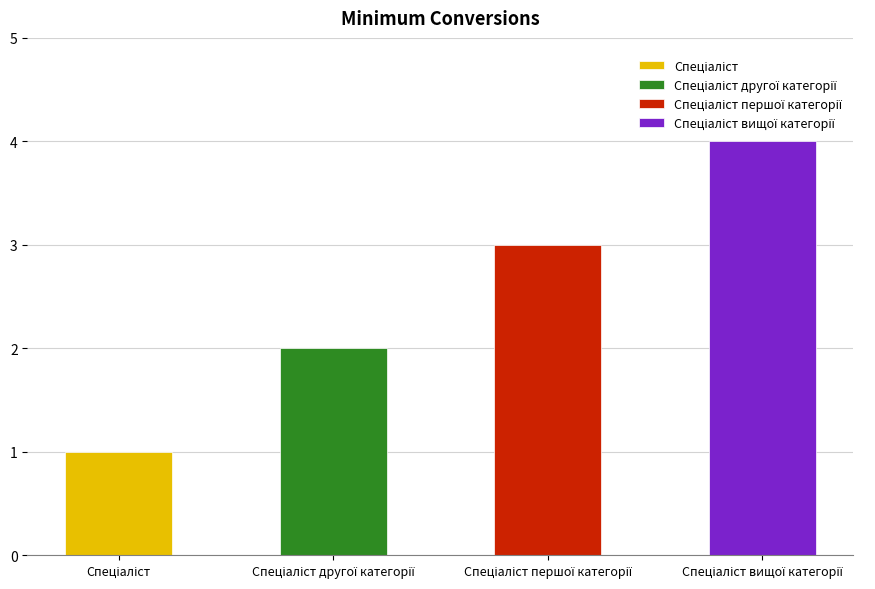

Between Спеціаліст and Спеціаліст першої категорії, which is larger?

Спеціаліст першої категорії